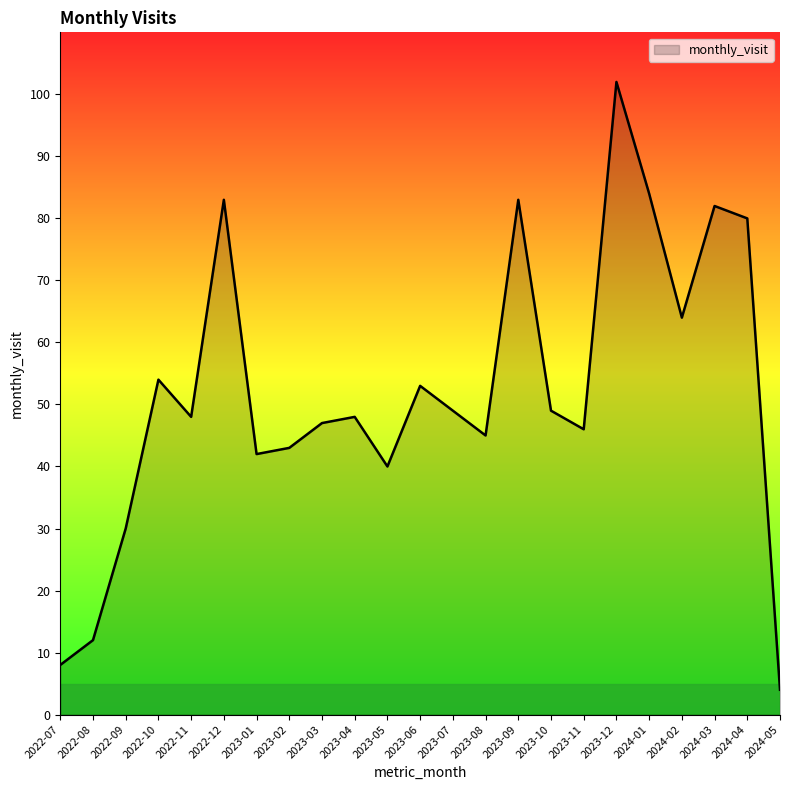

What is the minimum value shown in the chart?

4